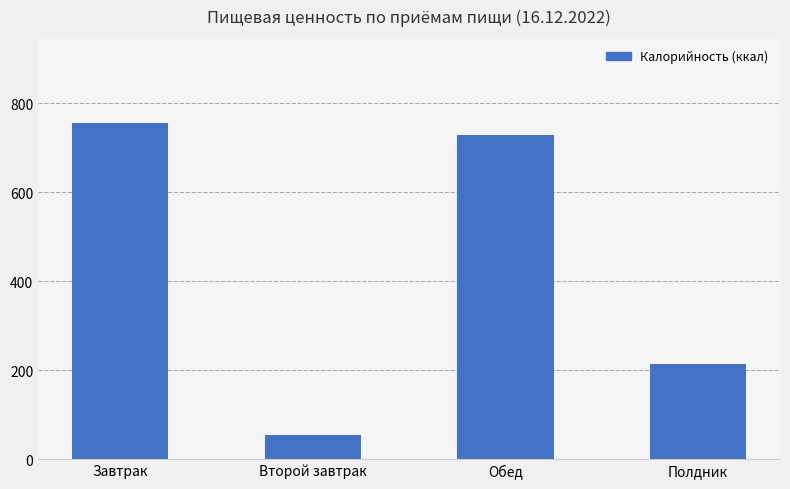

Approximately how many times larger is the value at Завтрак compared to Обед?

1.0